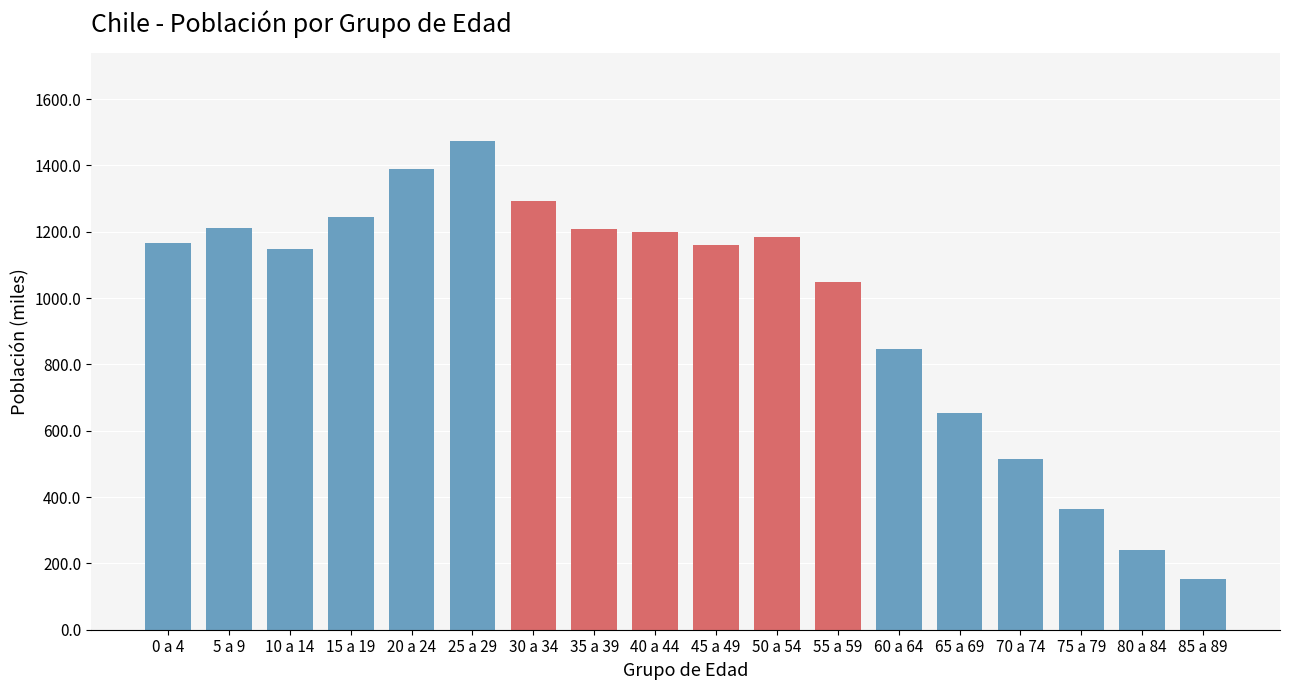

What is the greatest value displayed?

1474.2